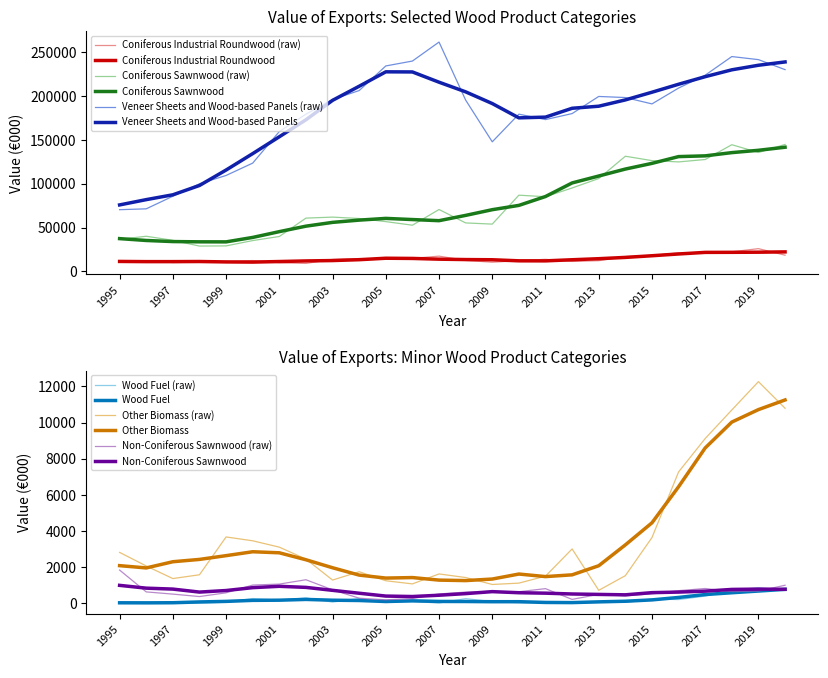

Which label corresponds to the largest value in the chart?

2007